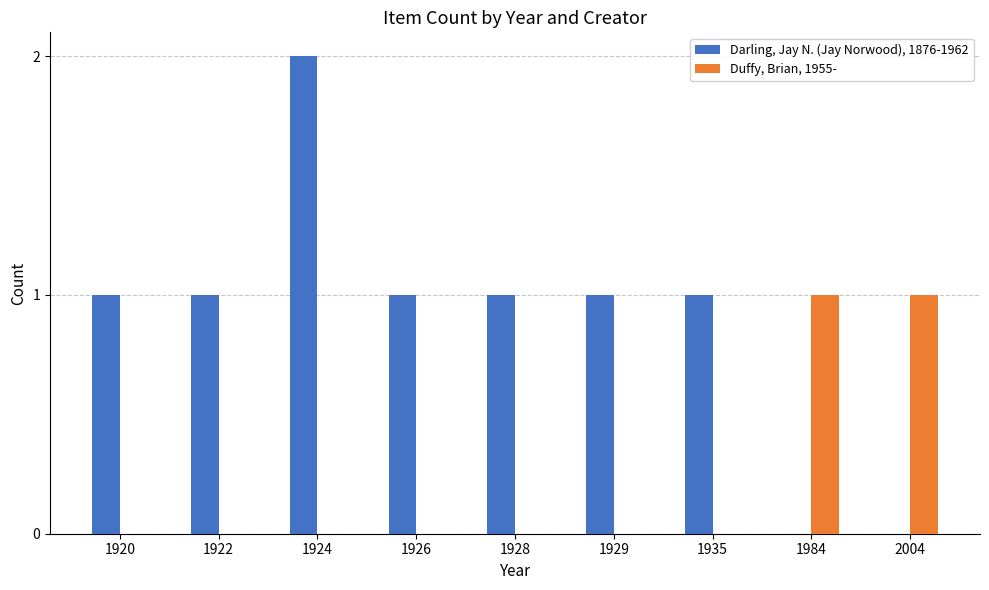

Which series has the largest total across all categories?

Darling, Jay N. (Jay Norwood), 1876-1962